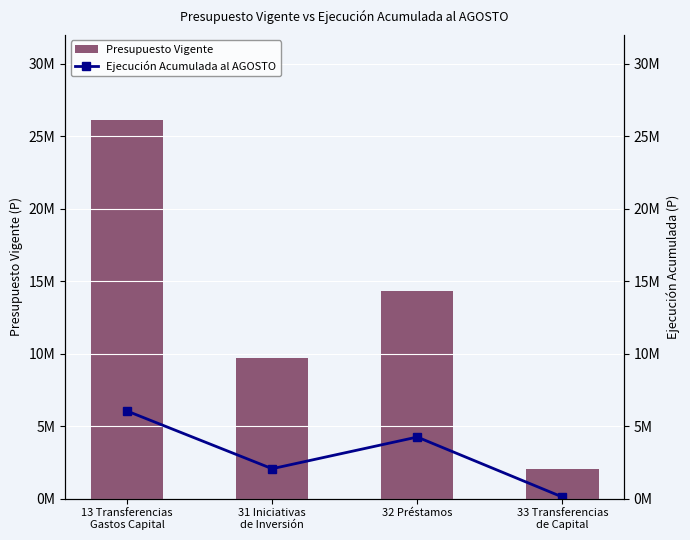

What is the value of the Presupuesto Vigente bar at the 1st from the left?

26107507